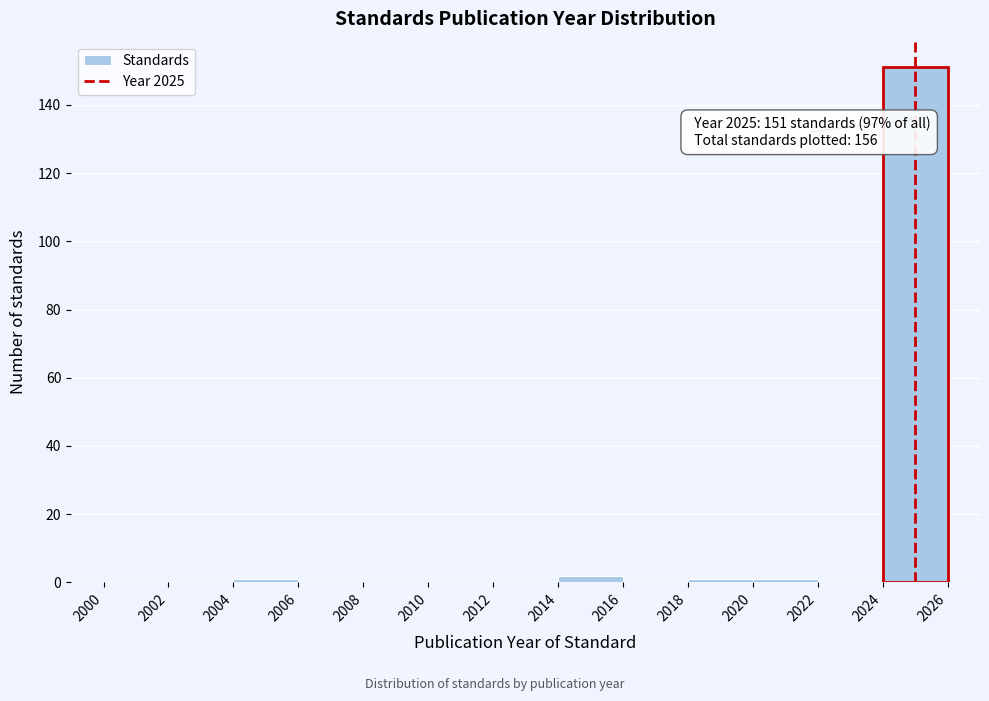

Over which range of the x-axis is the bar tallest?

2024 to 2026